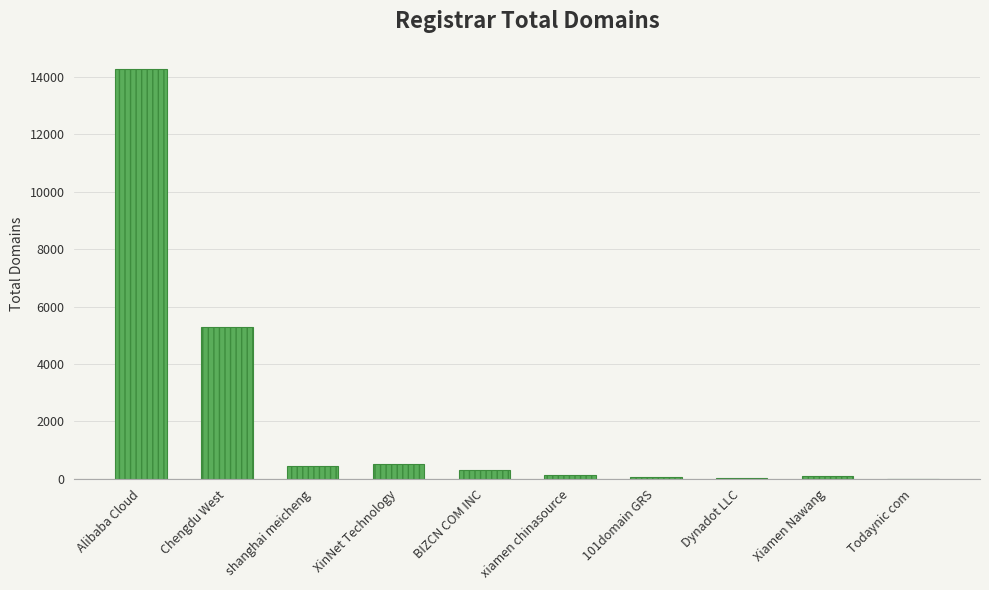

True or false: the data shows 443 at shanghai meicheng.

True